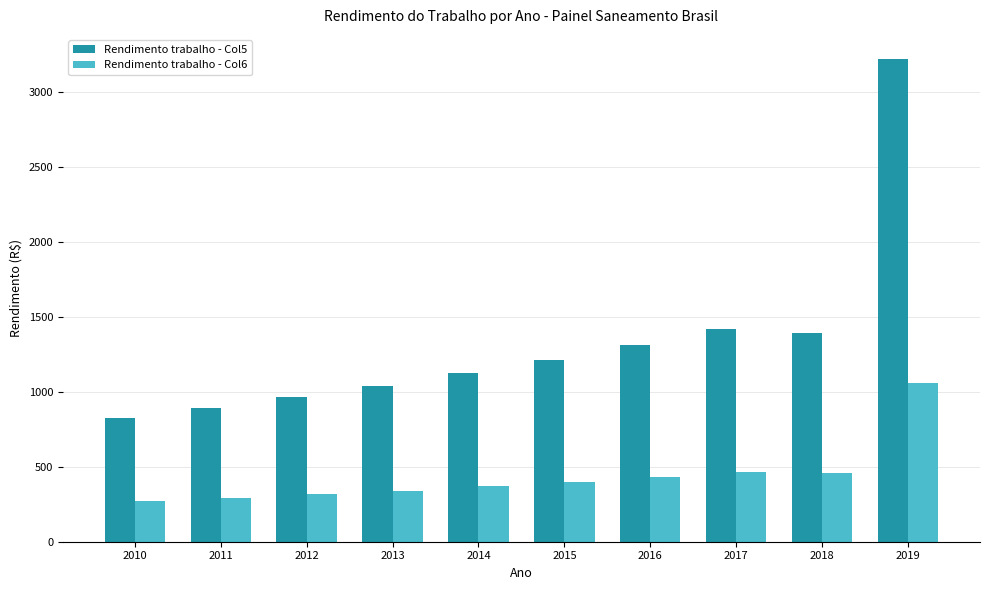

What is the value of the Rendimento trabalho - Col6 bar at the 1st from the left?

271.0